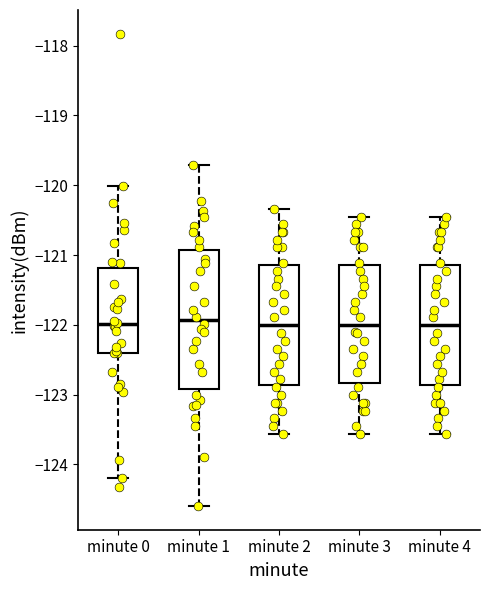

Reading left to right, transcribe this box plot: for each box, give where its median line is, the range the box spans, and where its two whiskers end, as read against the y-axis. The values are not printed on the chart, so give them approximately, as read against the axis.

minute 0: median -122.0, box -122.4 to -121.2, whiskers -124.2 to -120.0
minute 1: median -121.9, box -122.9 to -120.9, whiskers -124.6 to -119.7
minute 2: median -122.0, box -122.9 to -121.1, whiskers -123.6 to -120.3
minute 3: median -122.0, box -122.8 to -121.1, whiskers -123.6 to -120.4
minute 4: median -122.0, box -122.9 to -121.1, whiskers -123.6 to -120.4